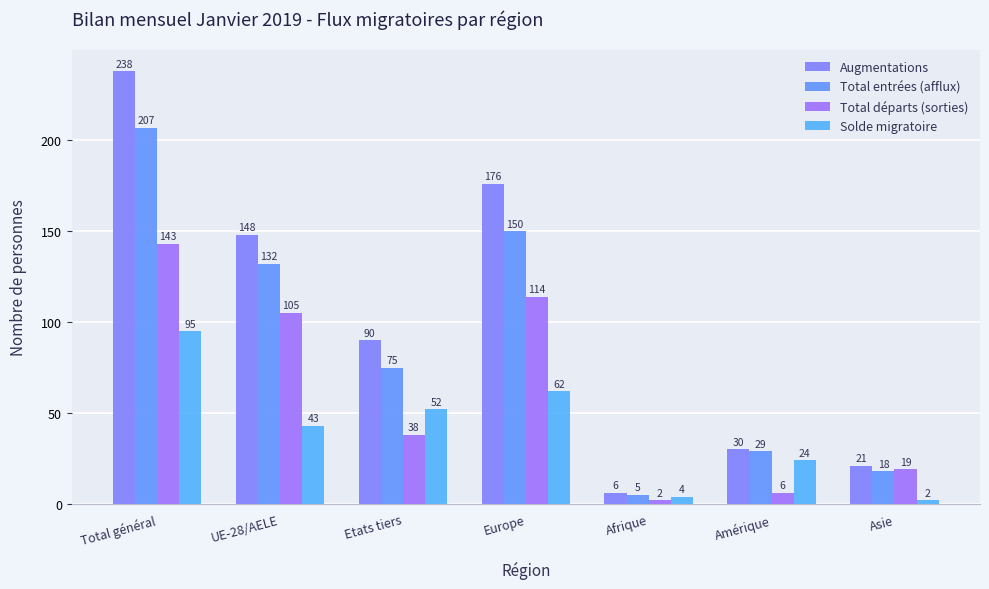

Which series has the widest spread of values?

Augmentations